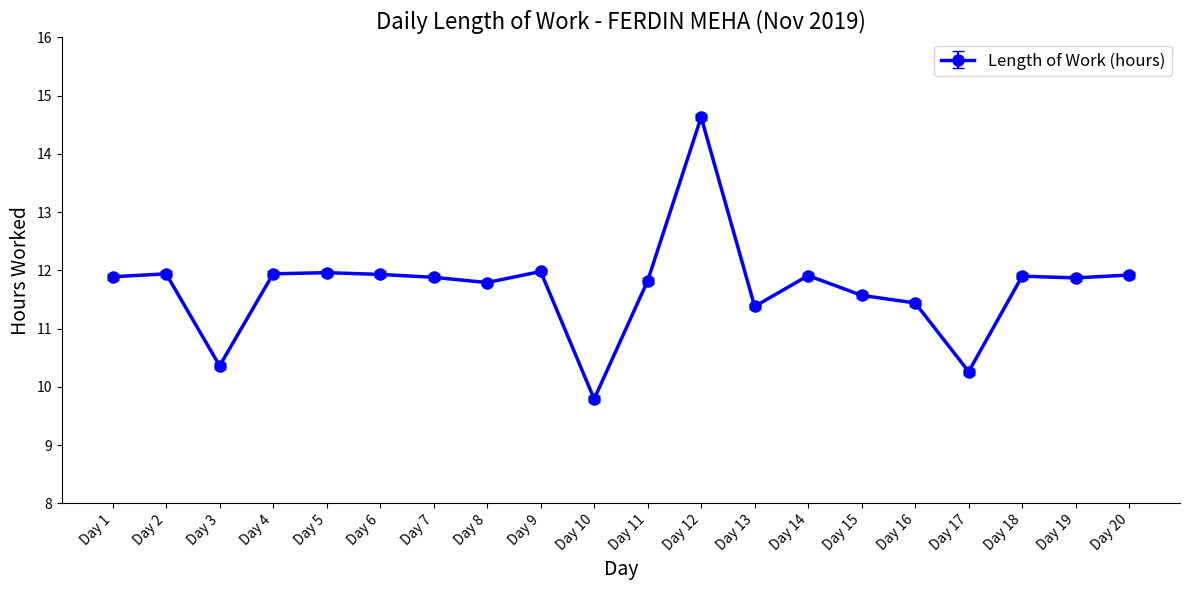

What is the value of the 4th point from the left?

11.9